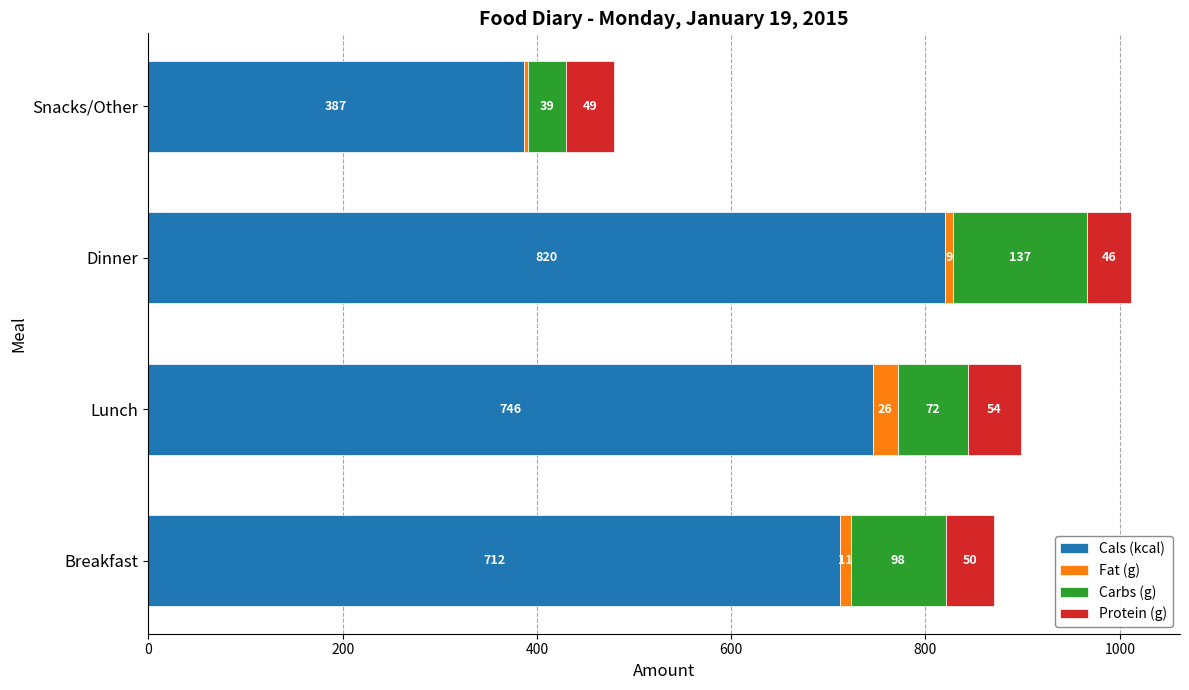

Which category has the lowest value in the Cals (kcal) series?

Snacks/Other